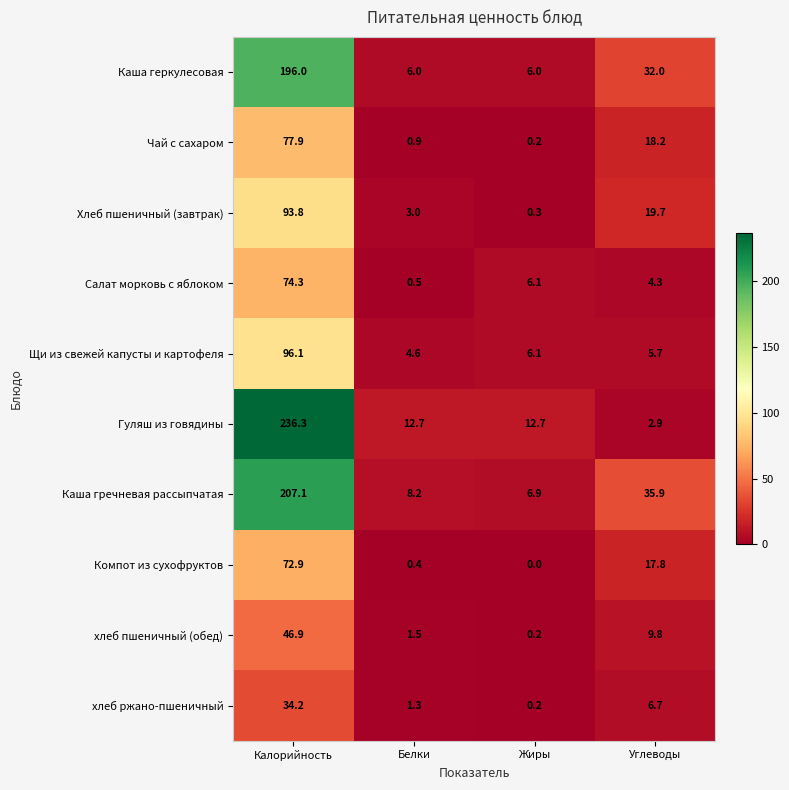

At how many categories does at least one series exceed 27?

2